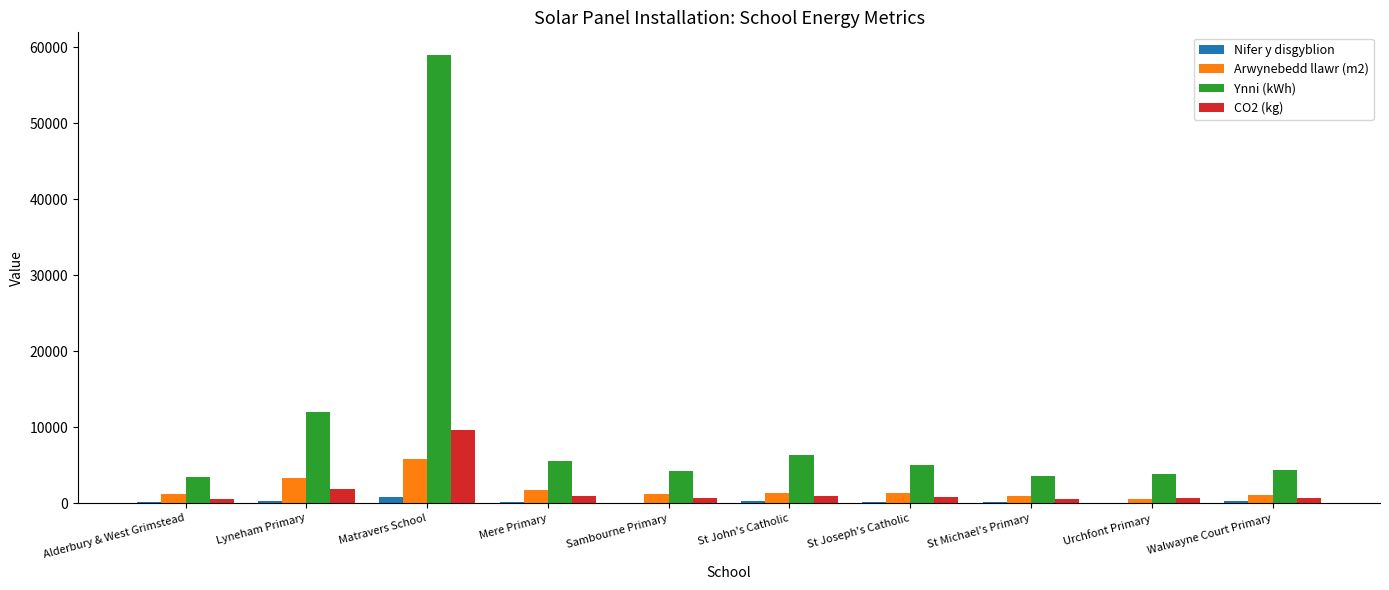

How many groups of bars are there?

10